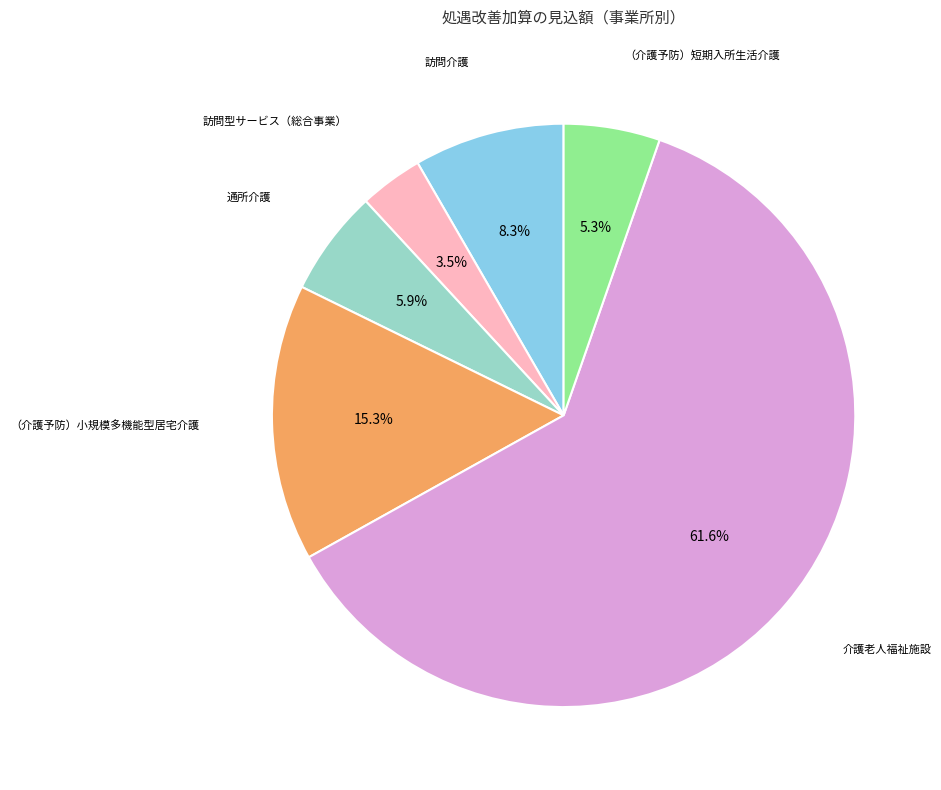

To the nearest percent, what is the combined percentage of （介護予防）小規模多機能型居宅介護 and 訪問介護?

24%